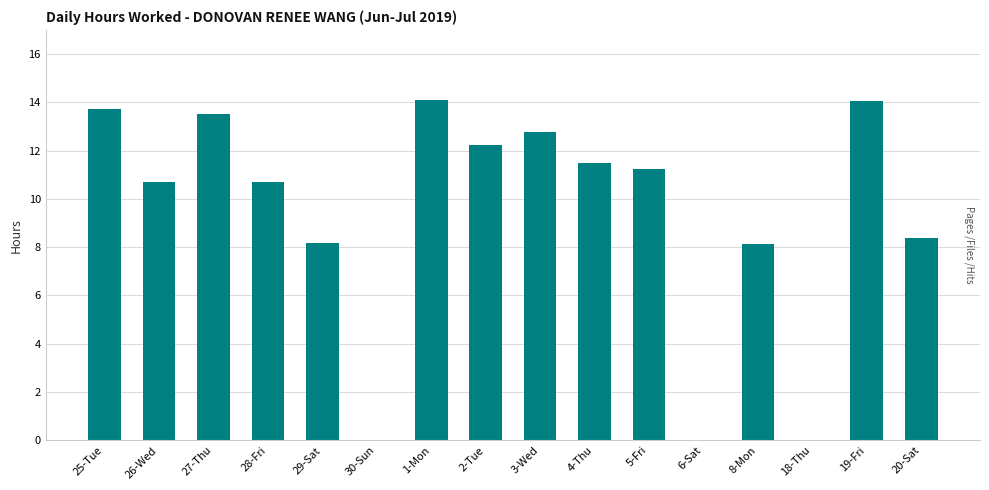

Where does the data first go above 11?

25-Tue